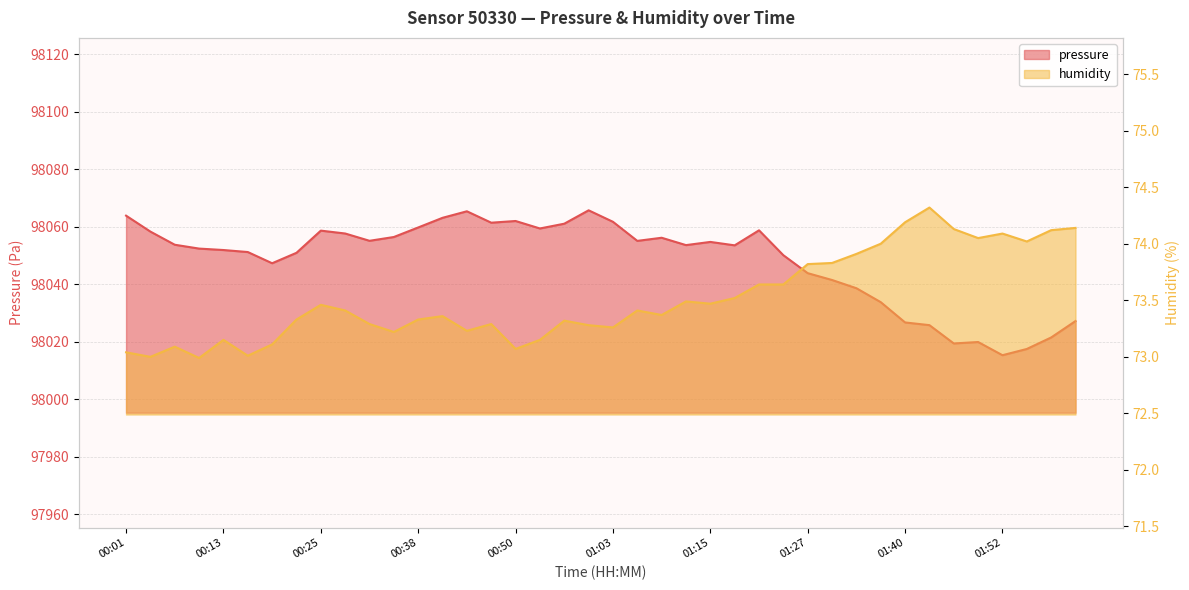

At which category is the sum across all series the highest?

00:59